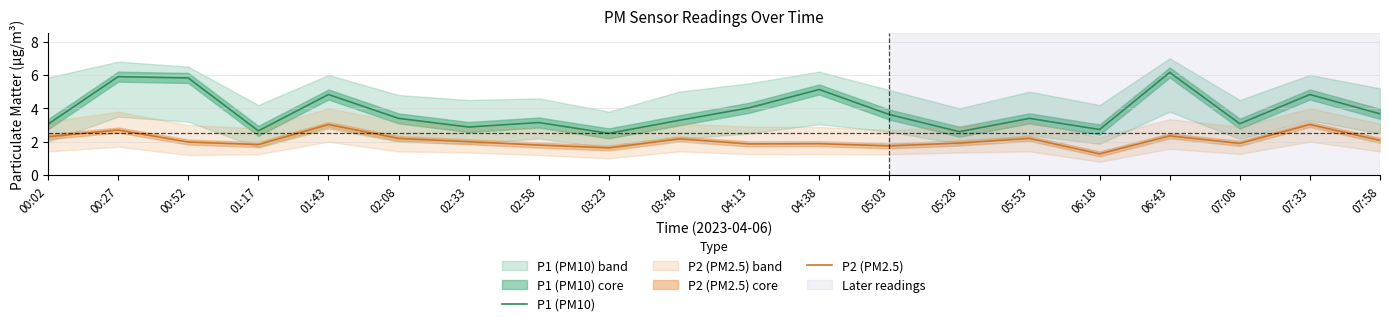

What is the maximum value shown in the chart?

6.2